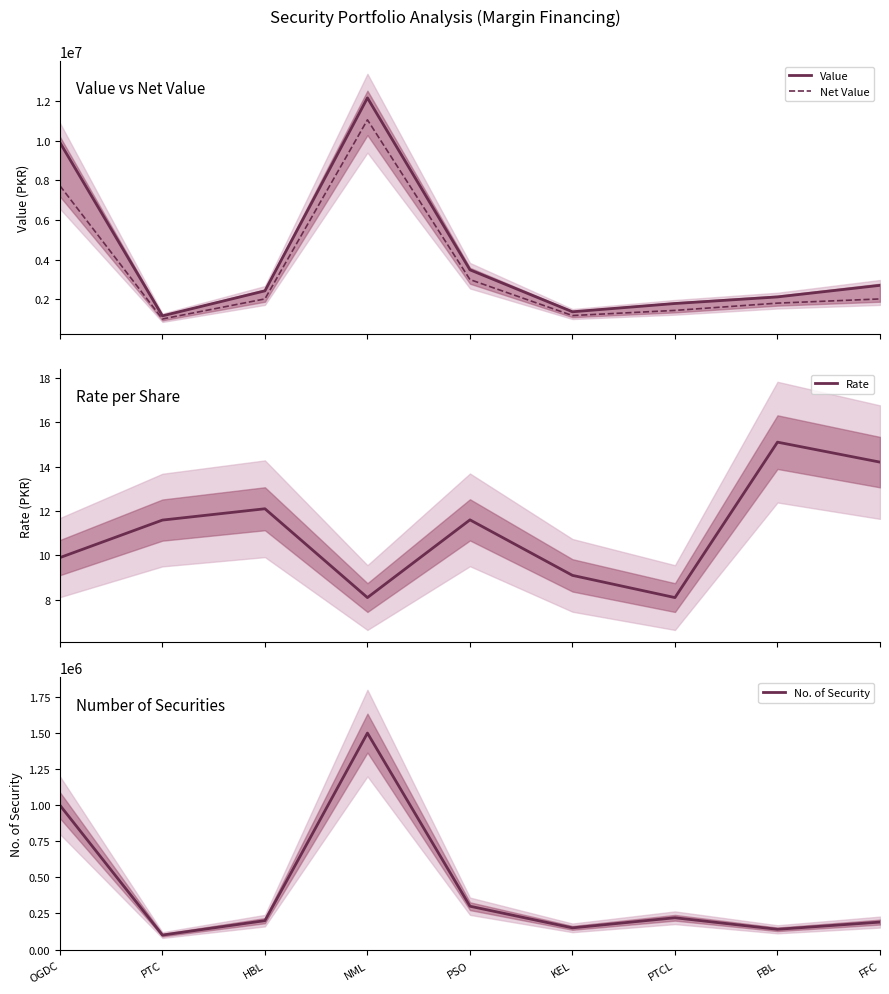

What are all the series names shown in the legend?

Value, Net Value, Rate, No. of Security